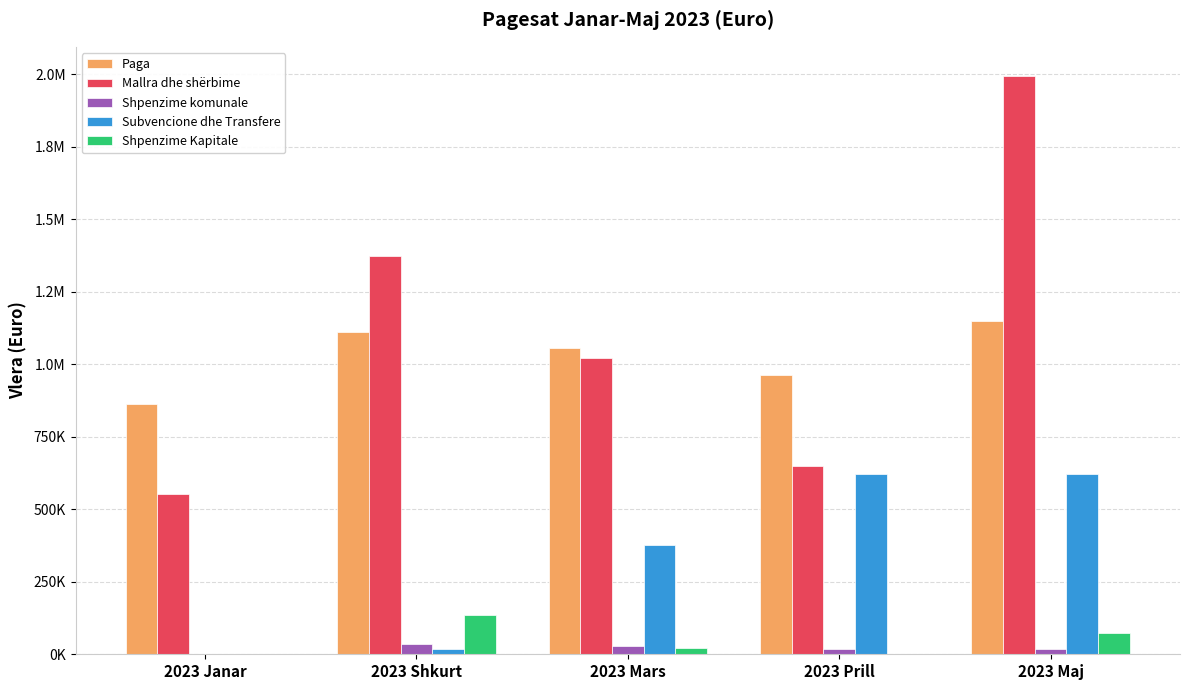

What are all the series names shown in the legend?

Paga, Mallra dhe shërbime, Shpenzime komunale, Subvencione dhe Transfere, Shpenzime Kapitale